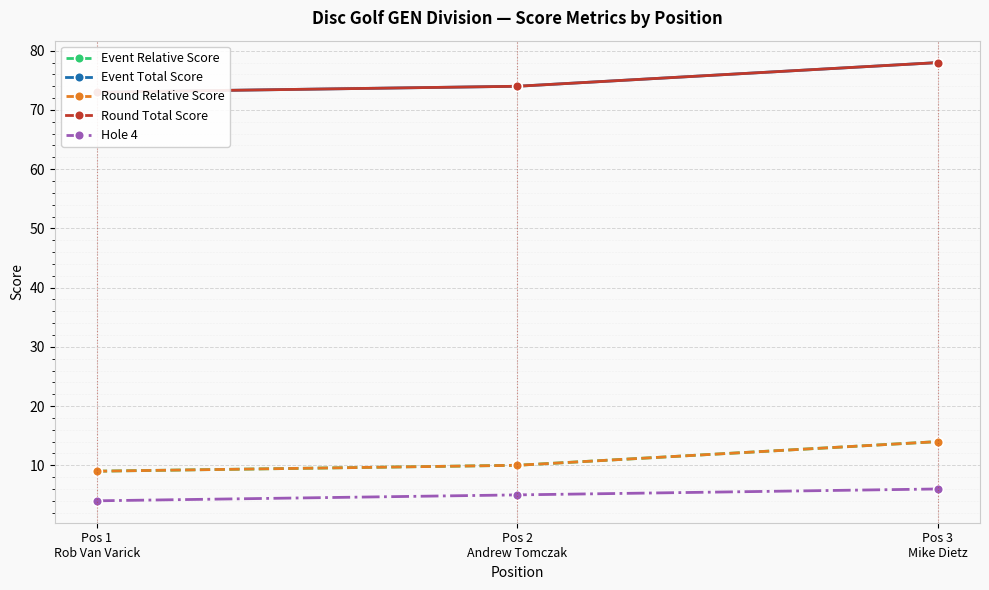

What is the lowest value of the Event Relative Score series?

9